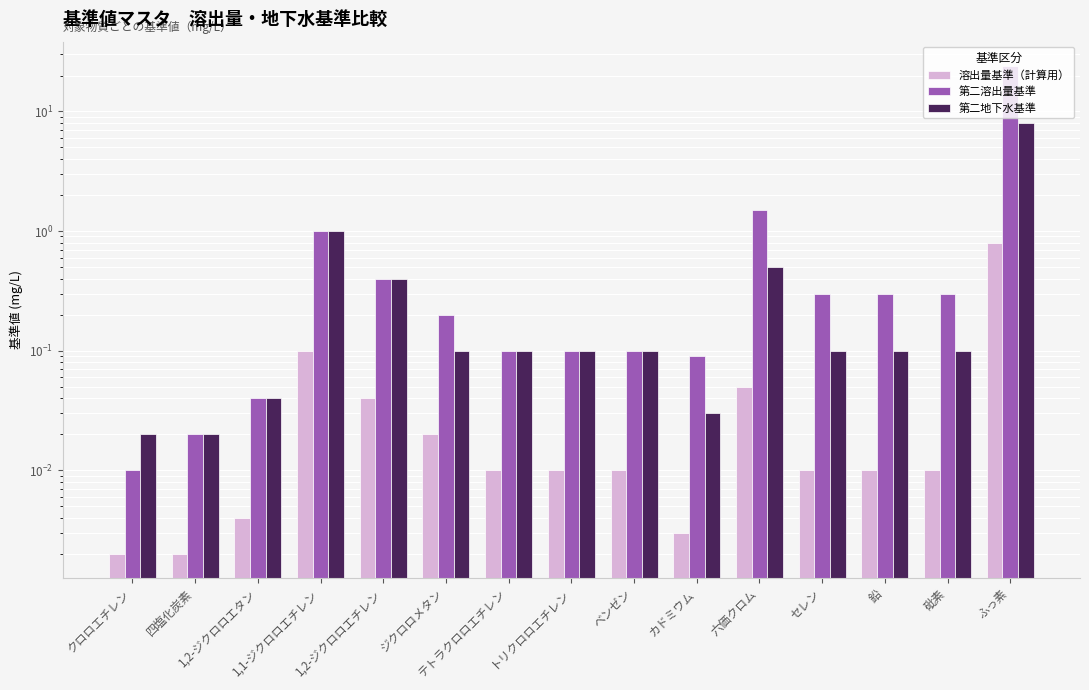

Reading left to right, extract all data points from this chart.

溶出量基準（計算用）: クロロエチレン=0.0	四塩化炭素=0.0	1,2-ジクロロエタン=0.0	1,1-ジクロロエチレン=0.1	1,2-ジクロロエチレン=0.0	ジクロロメタン=0.0	テトラクロロエチレン=0.0	トリクロロエチレン=0.0	ベンゼン=0.0	カドミウム=0.0	六価クロム=0.1	セレン=0.0	鉛=0.0	砒素=0.0	ふっ素=0.8
第二溶出量基準: クロロエチレン=0.0	四塩化炭素=0.0	1,2-ジクロロエタン=0.0	1,1-ジクロロエチレン=1.0	1,2-ジクロロエチレン=0.4	ジクロロメタン=0.2	テトラクロロエチレン=0.1	トリクロロエチレン=0.1	ベンゼン=0.1	カドミウム=0.1	六価クロム=1.5	セレン=0.3	鉛=0.3	砒素=0.3	ふっ素=24.0
第二地下水基準: クロロエチレン=0.0	四塩化炭素=0.0	1,2-ジクロロエタン=0.0	1,1-ジクロロエチレン=1.0	1,2-ジクロロエチレン=0.4	ジクロロメタン=0.1	テトラクロロエチレン=0.1	トリクロロエチレン=0.1	ベンゼン=0.1	カドミウム=0.0	六価クロム=0.5	セレン=0.1	鉛=0.1	砒素=0.1	ふっ素=8.0